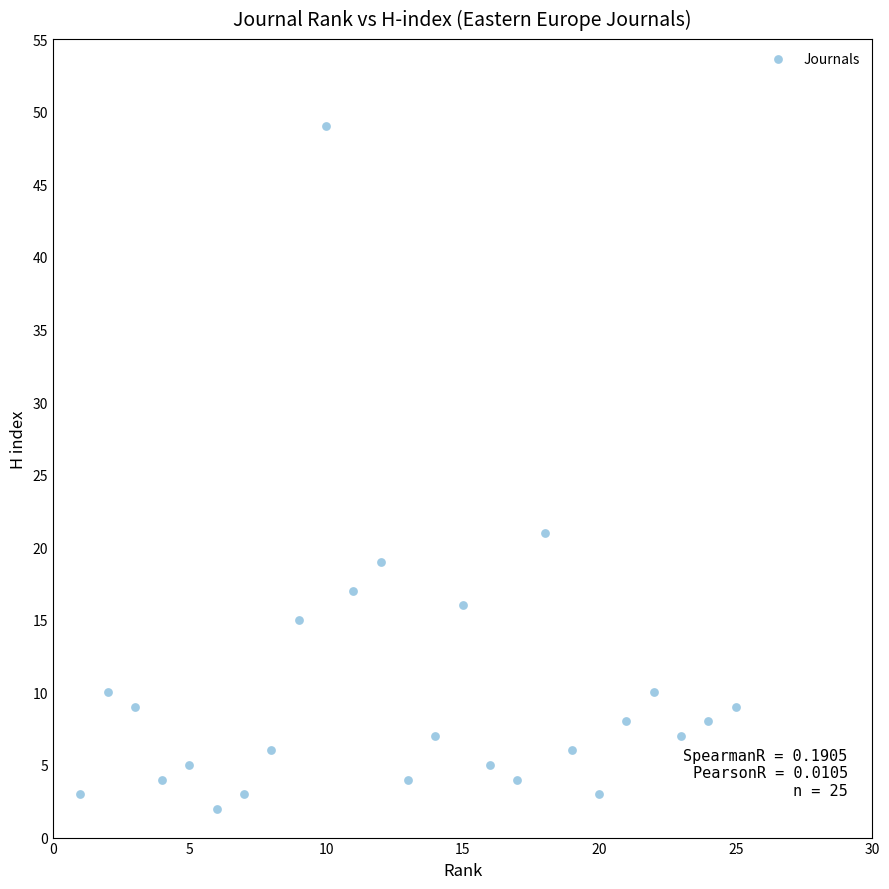

What is the range of X values (max minus min)?

24